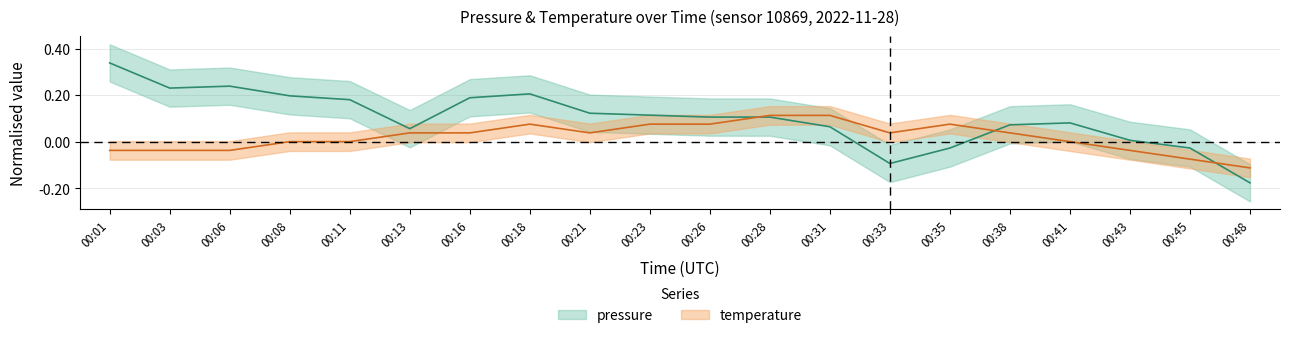

What is the sum of all pressure values?

2.0